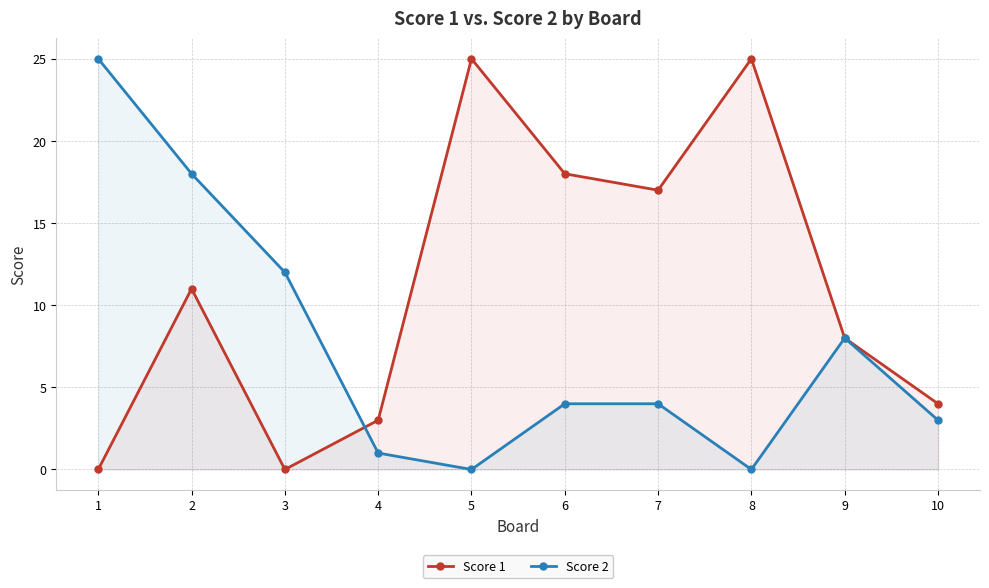

How many intersections are there between Score 1 and Score 2?

1